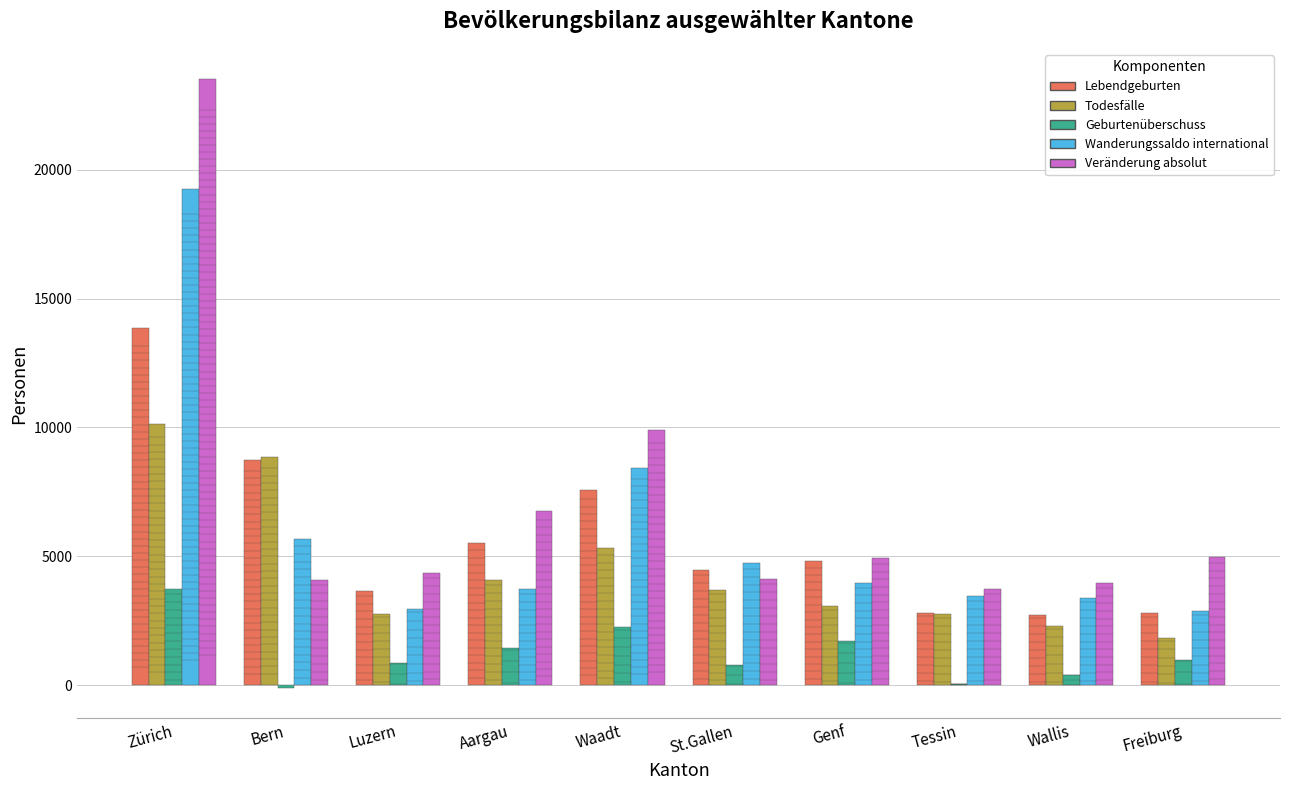

What is the total value across all series at Aargau?

21497